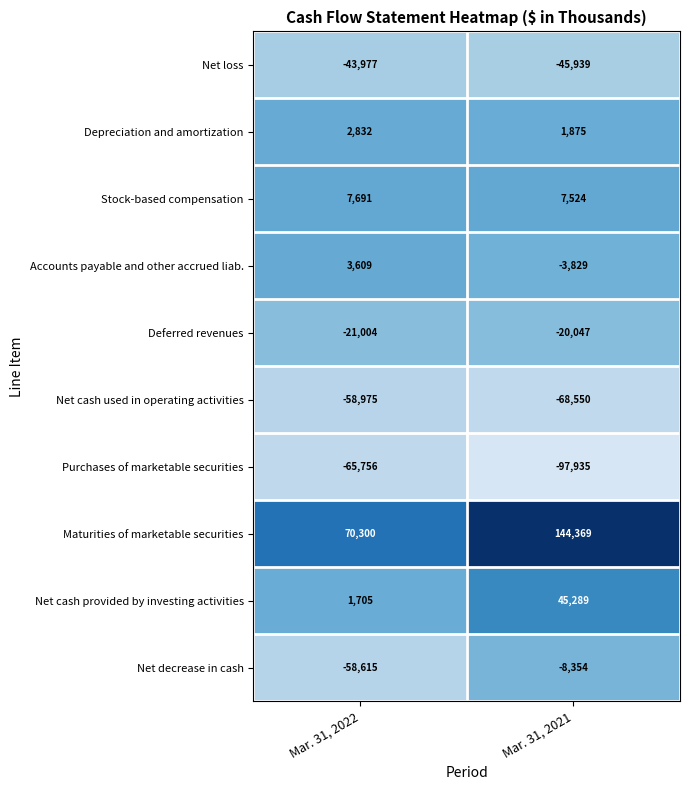

Reading right to left, transcribe all the data shown in this chart.

Net loss: -45939	-43977
Depreciation and amortization: 1875	2832
Stock-based compensation: 7524	7691
Accounts payable and other accrued liab.: -3829	3609
Deferred revenues: -20047	-21004
Net cash used in operating activities: -68550	-58975
Purchases of marketable securities: -97935	-65756
Maturities of marketable securities: 144369	70300
Net cash provided by investing activities: 45289	1705
Net decrease in cash: -8354	-58615